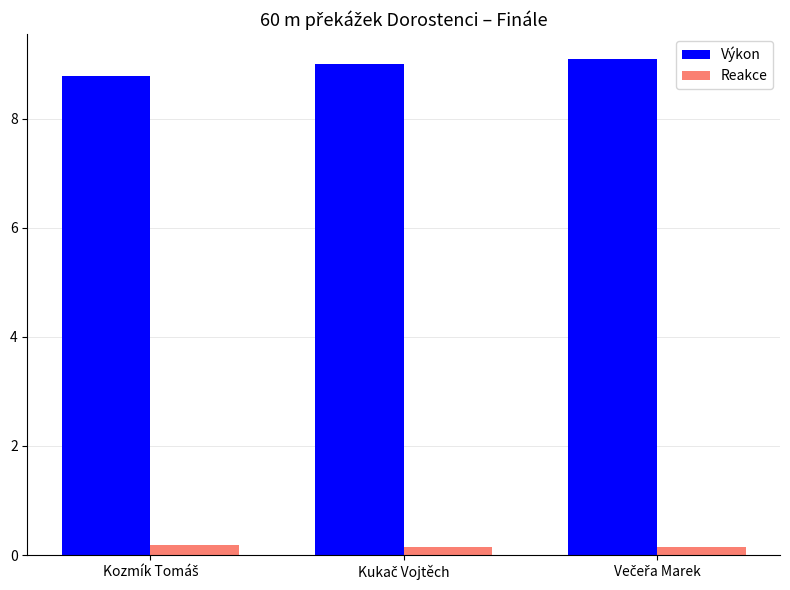

What is the difference between the maximum and second lowest values in the Výkon series?

0.1